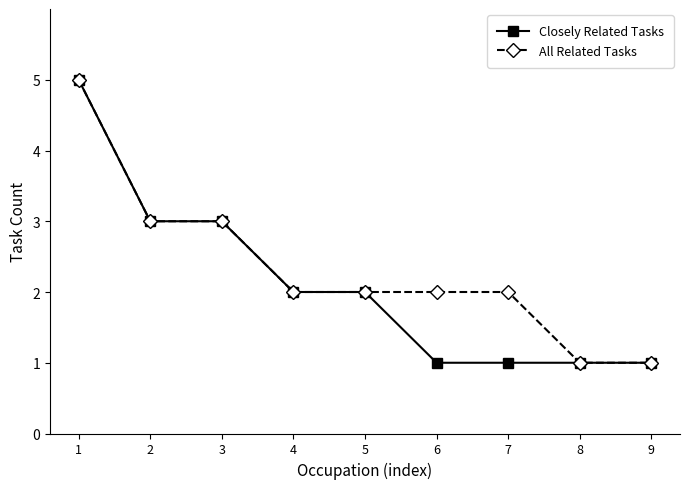

What is the value of the All Related Tasks point at the 4th from the left?

2